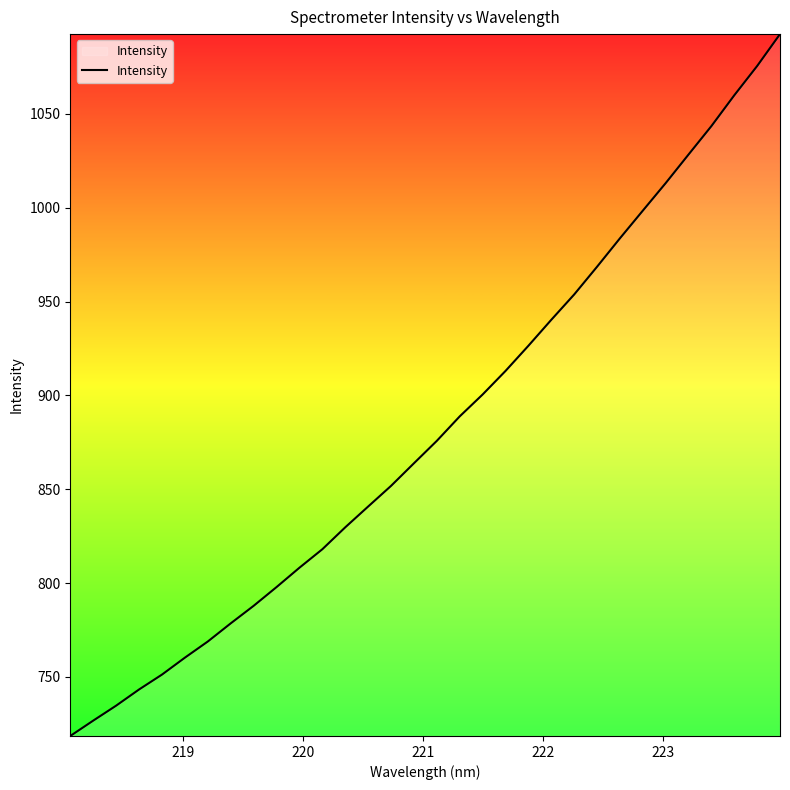

What is the minimum value shown in the chart?

718.5